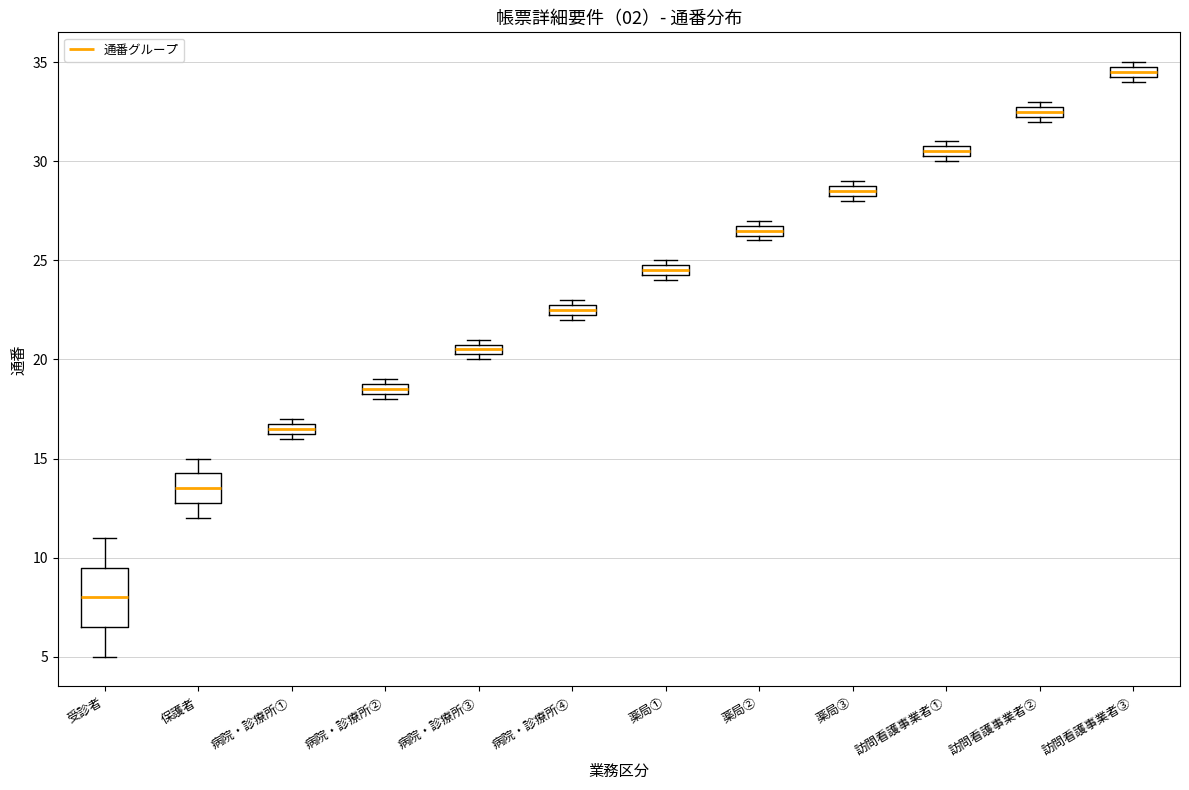

Comparing the boxes themselves (not the whiskers), which one is the tallest?

受診者